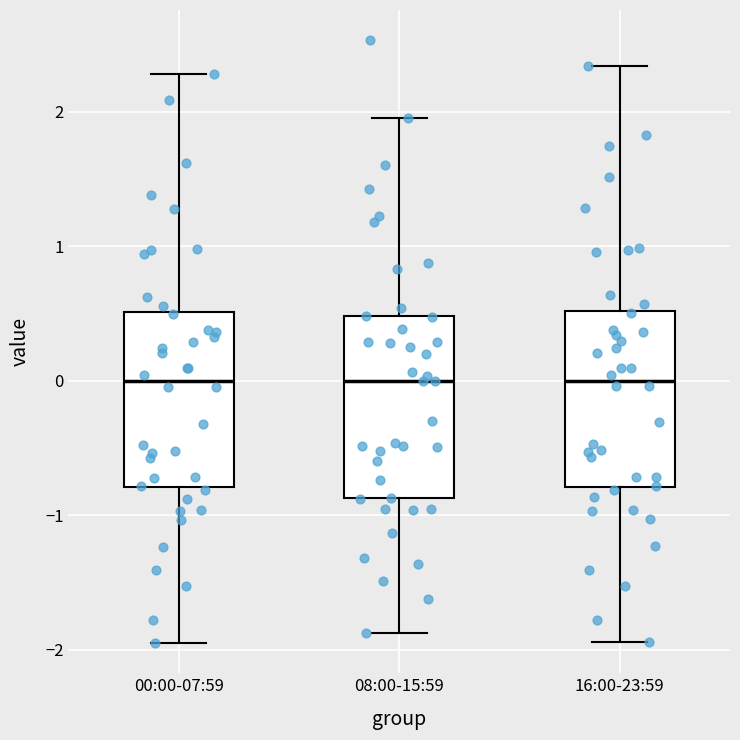

Reading left to right, read every box against the y-axis: the position of its median line, the range the box covers, and the ends of its whiskers. The values are not printed on the chart, so give them approximately, as read against the axis.

00:00-07:59: median 0.0, box -0.8 to 0.5, whiskers -2.0 to 2.3
08:00-15:59: median 0.0, box -0.9 to 0.5, whiskers -1.9 to 2.0
16:00-23:59: median 0.0, box -0.8 to 0.5, whiskers -1.9 to 2.3